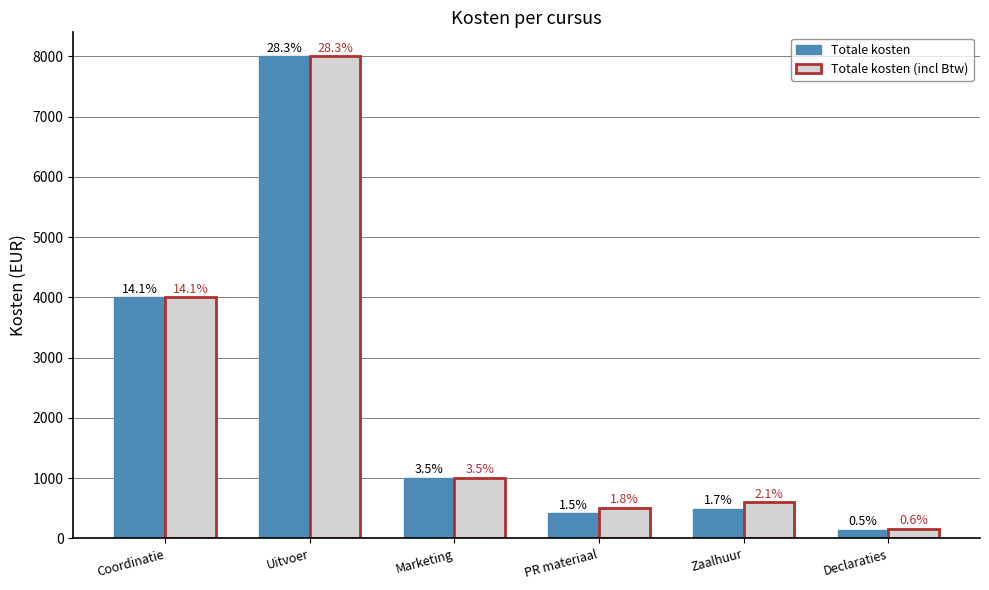

Reading left to right, what are all the values shown in this chart?

Totale kosten: Coordinatie=4000.0	Uitvoer=8000.0	Marketing=1000.0	PR materiaal=415.9	Zaalhuur=493.1	Declaraties=135.6
Totale kosten (incl Btw): Coordinatie=4000.0	Uitvoer=8000.0	Marketing=1000.0	PR materiaal=503.2	Zaalhuur=596.6	Declaraties=164.1